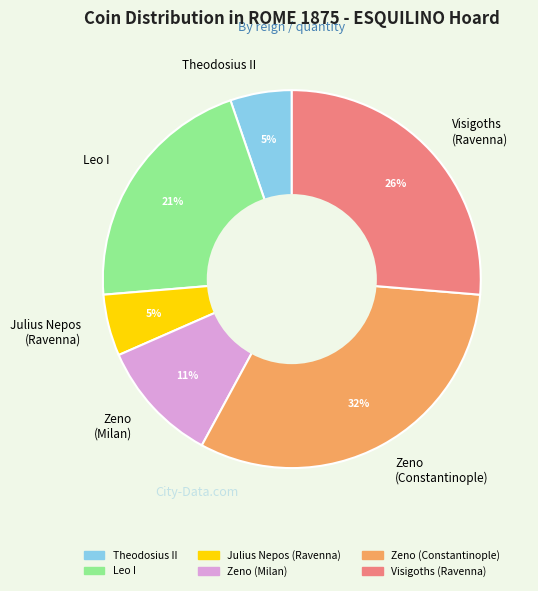

Do Julius Nepos (Ravenna) and Zeno (Constantinople) together represent more than half of the pie?

No